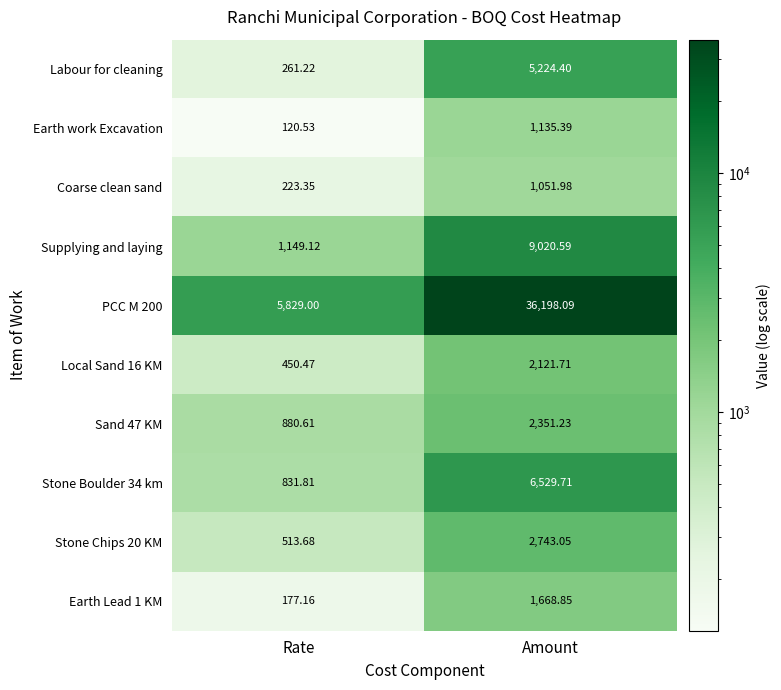

Rank the categories by Earth Lead 1 KM value from lowest to highest.

Rate, Amount